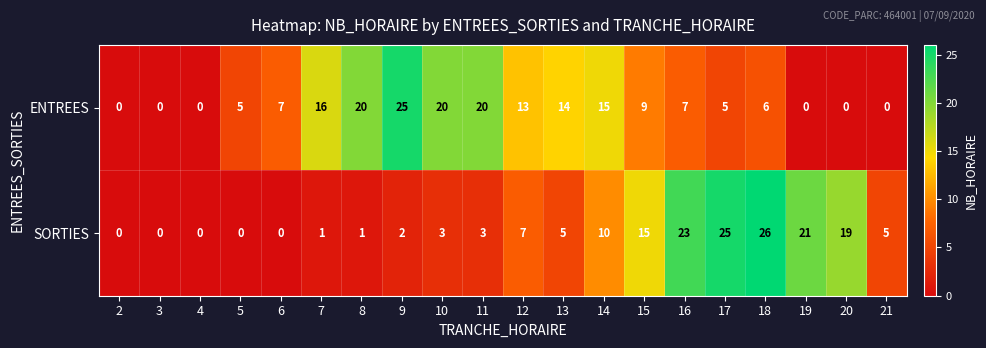

What is the total value across all series at 12?

20